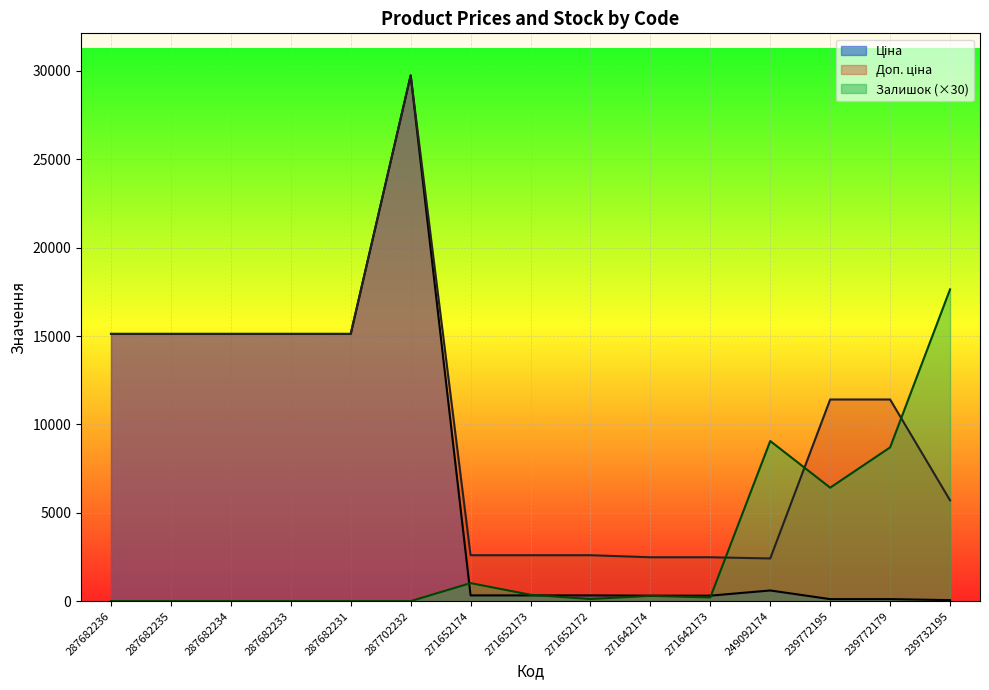

What position from the right is 271652172?

7